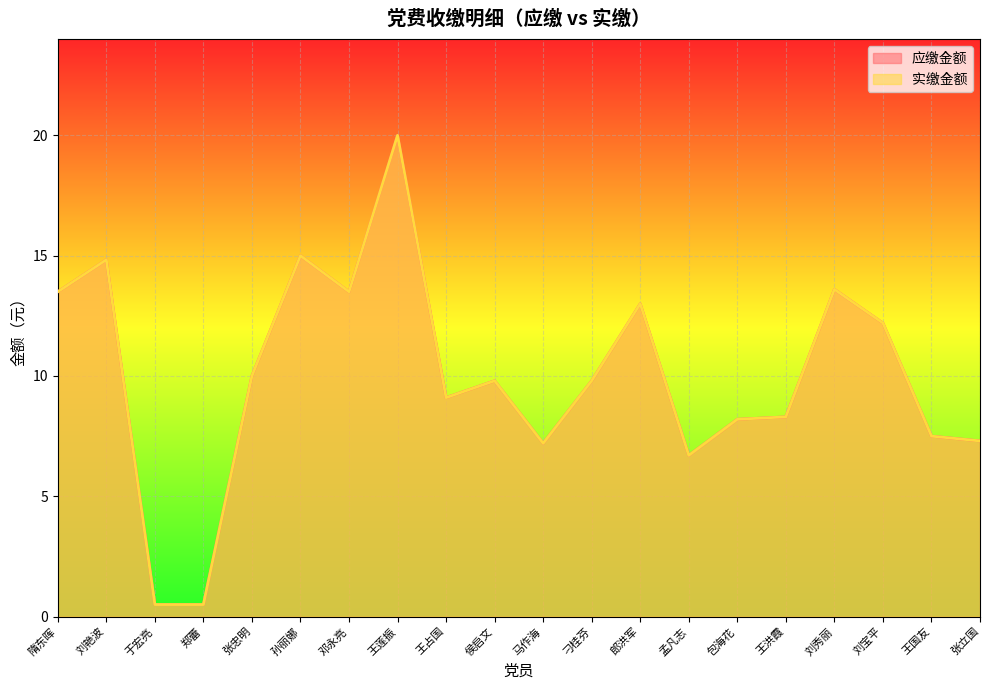

Where is 实缴金额 nearest to the value 10?

张忠明